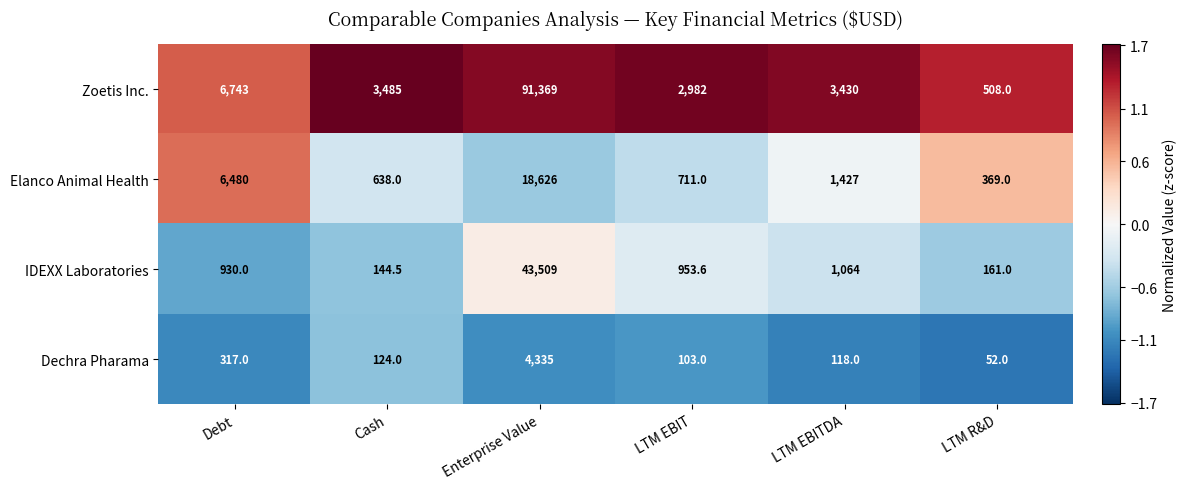

Which series has the largest total across all categories?

Zoetis Inc.